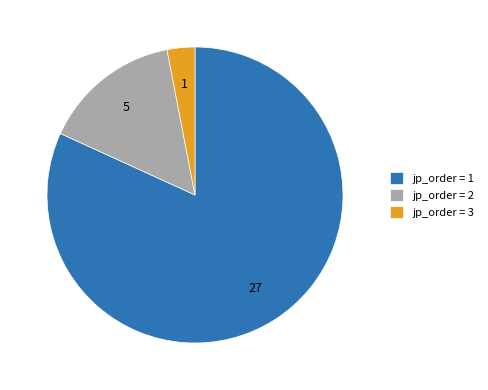

Which category has the biggest portion of the pie?

jp_order = 1